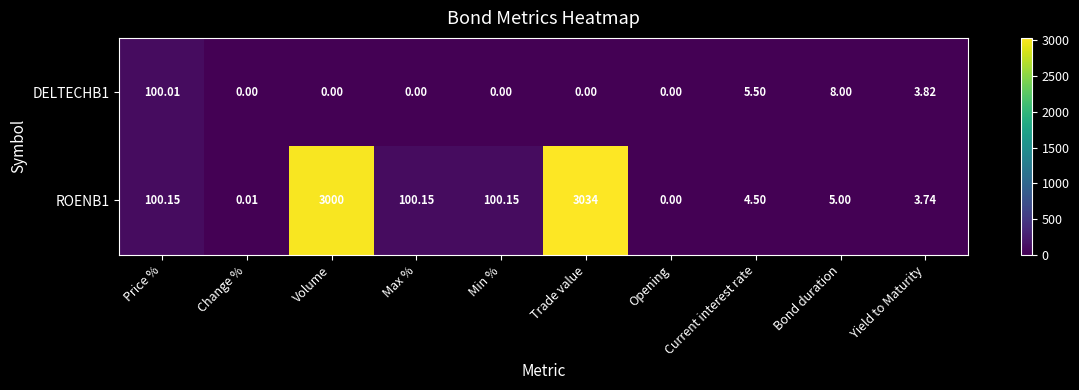

List the series in order of their overall mean, highest first.

ROENB1, DELTECHB1